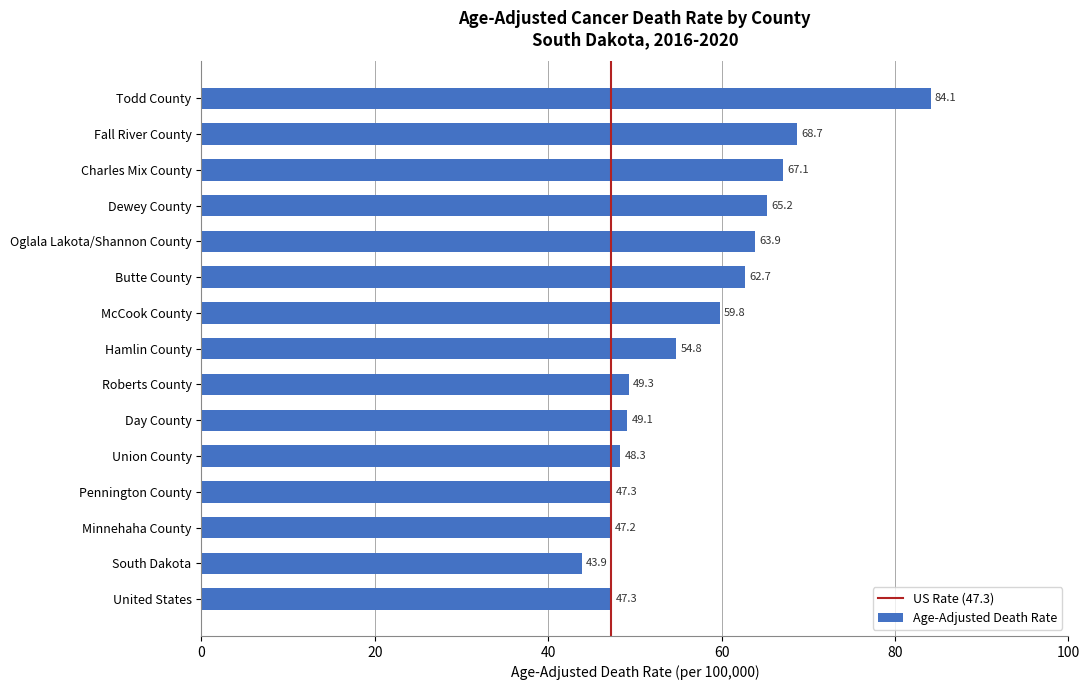

What is the label of the 1st bar from the top?

Todd County